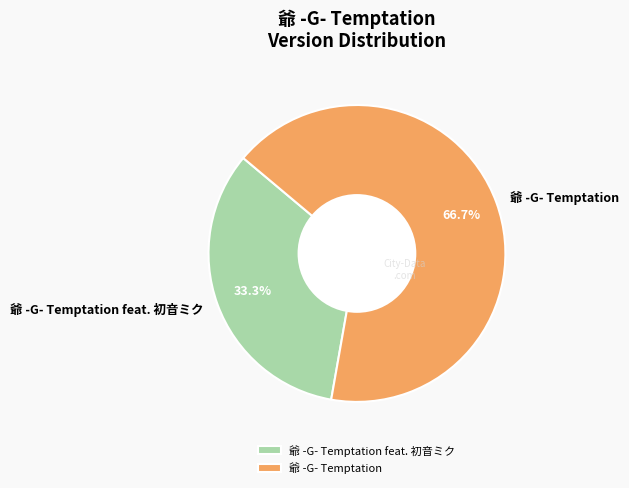

How many slices are in this pie chart?

2